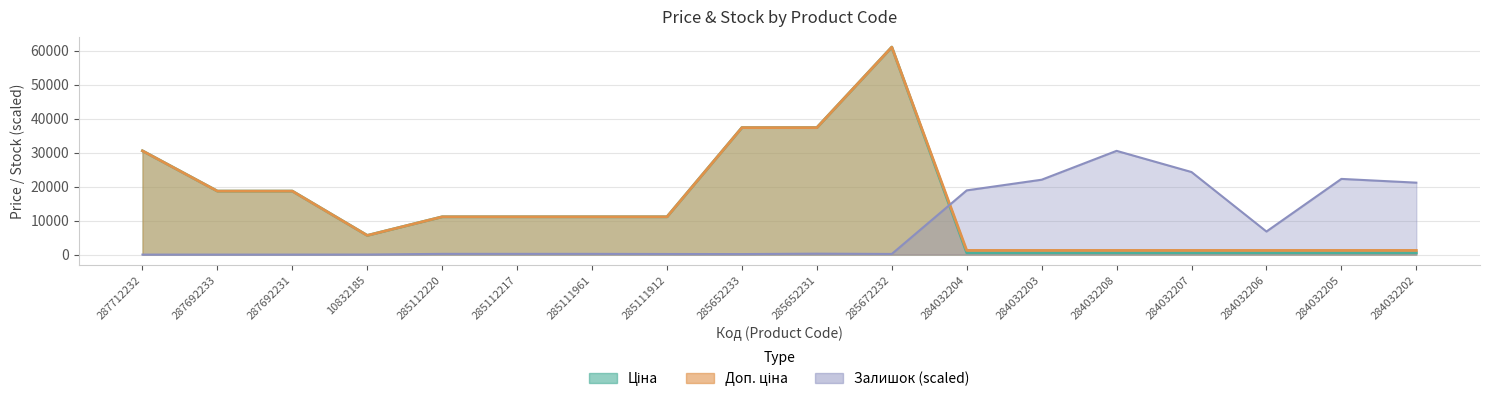

Where does the Залишок series first go above 213?

285112220